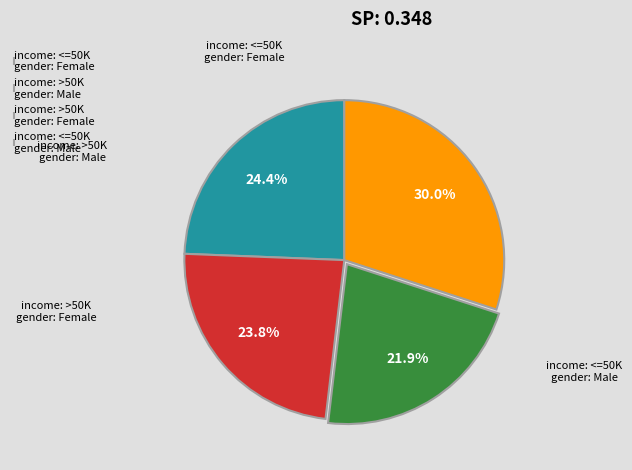

To the nearest percent, what is the average slice percentage?

25%